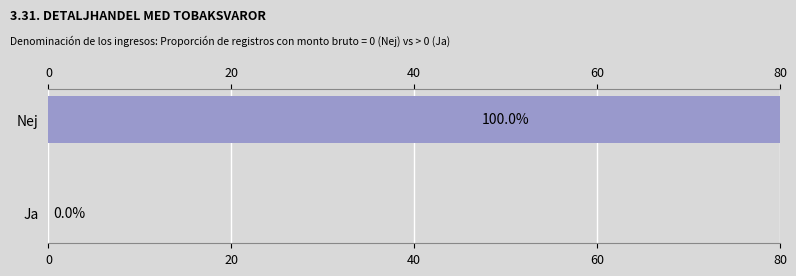

What is the change in value from Ja to Nej?

+100